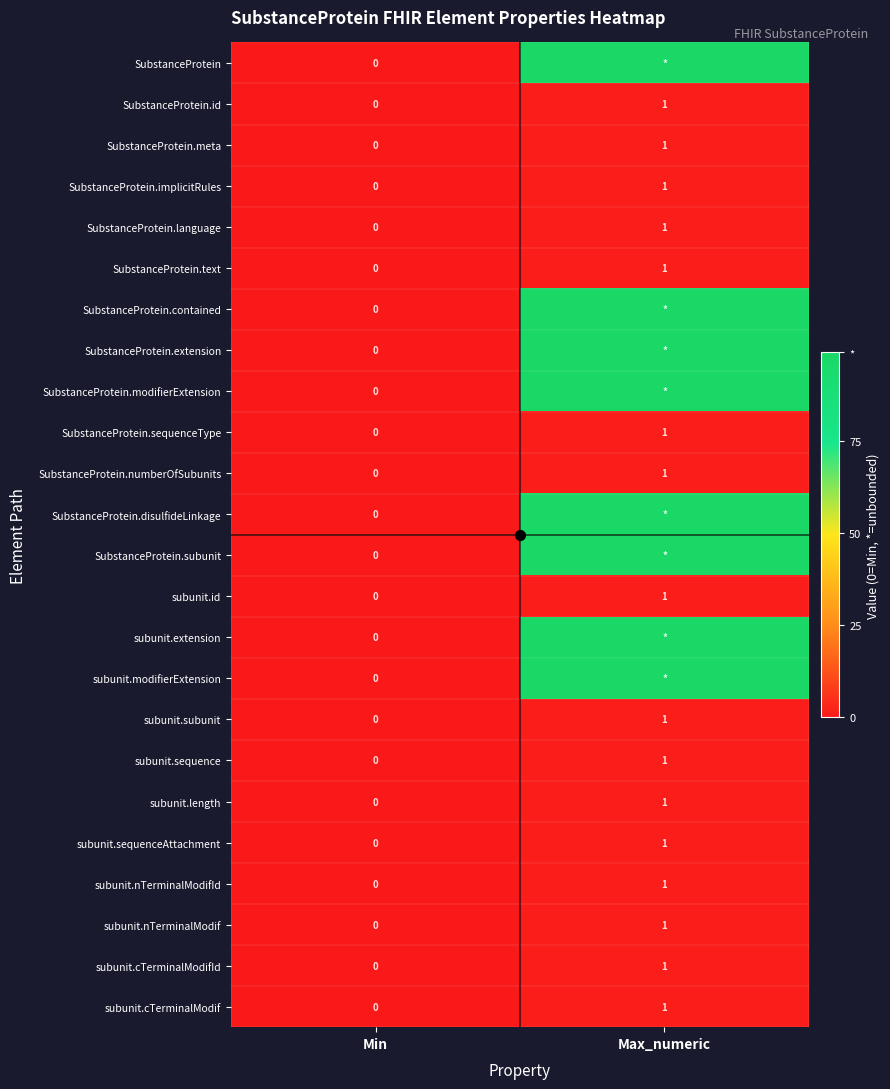

List the labels in order of SubstanceProtein.numberOfSubunits value, smallest first.

Min, Max_numeric